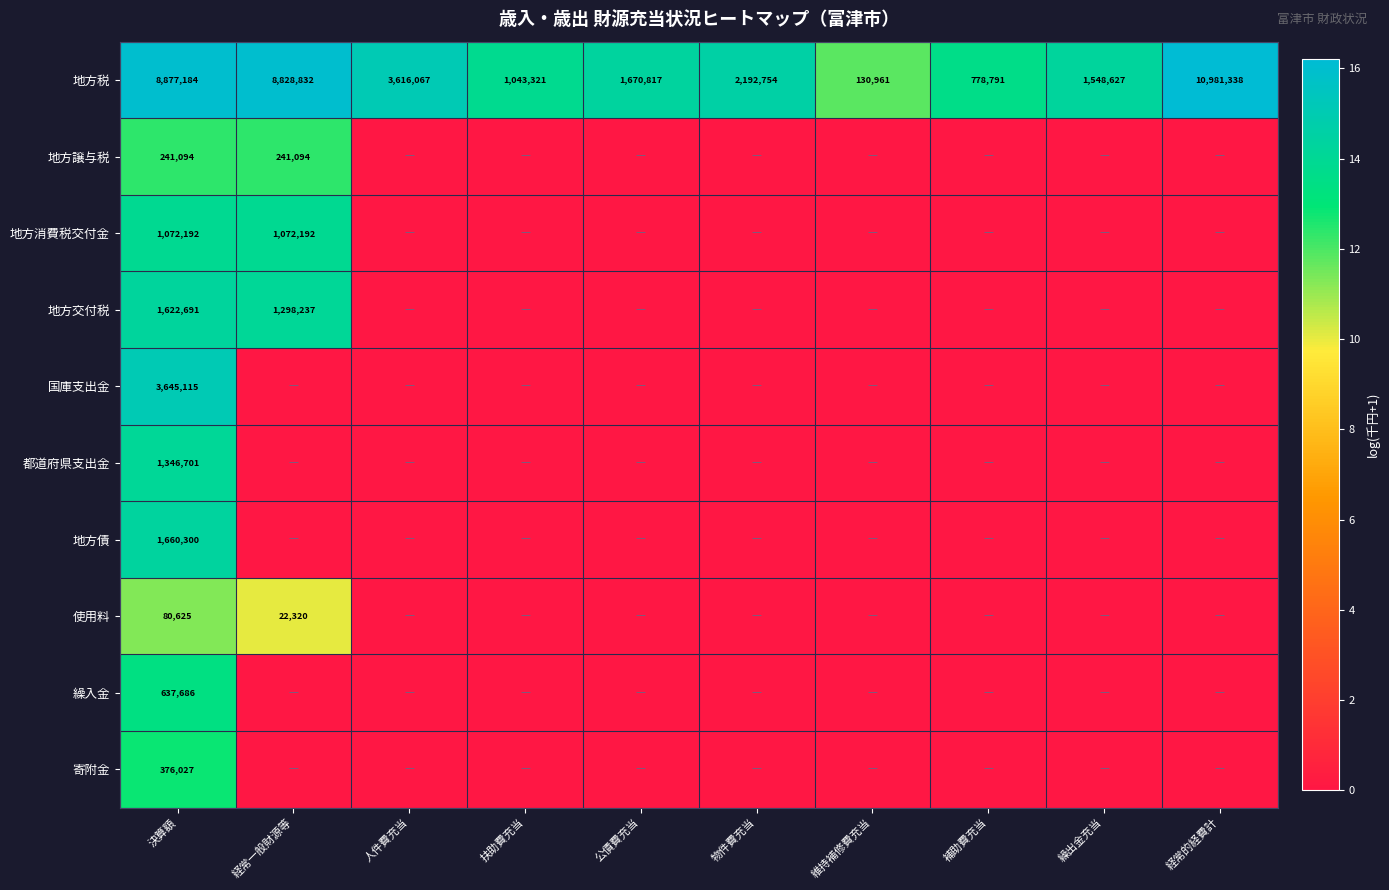

What is the total value across all series at 決算額?

19559615